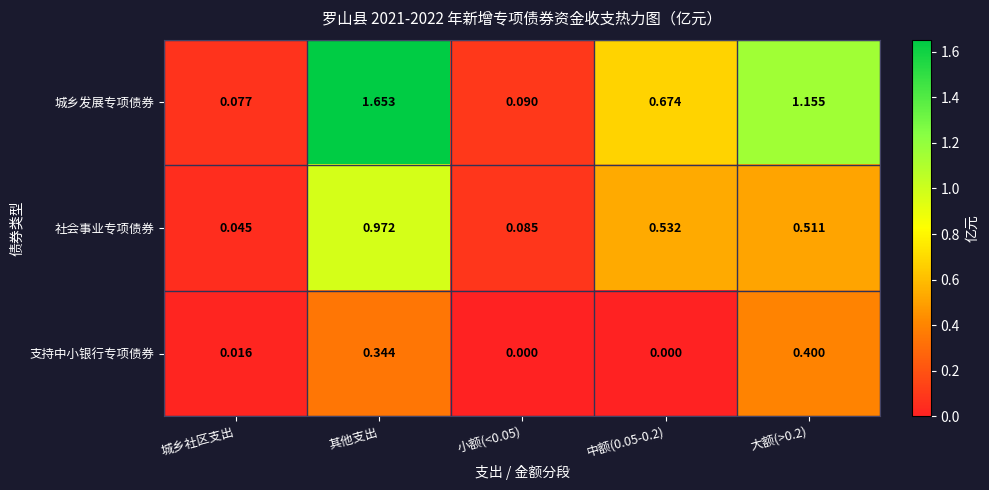

At which label does 城乡发展专项债券 reach its peak?

其他支出